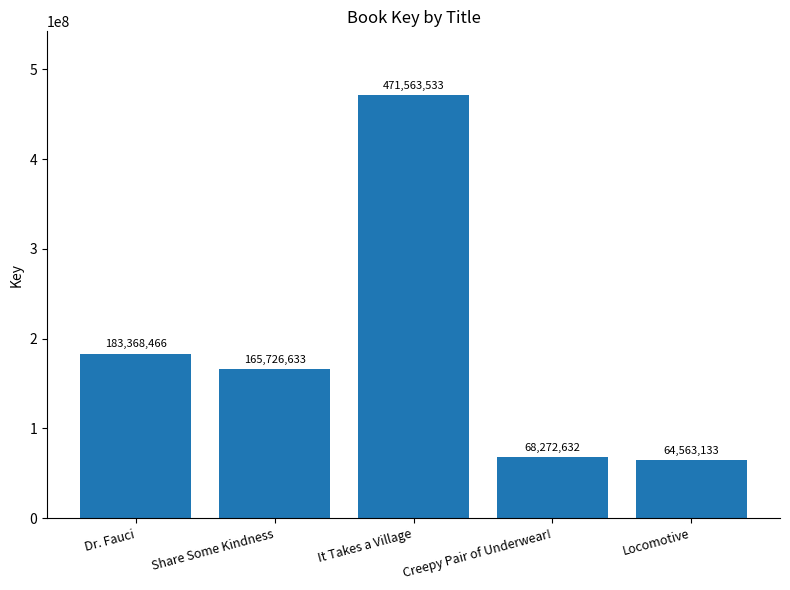

What is the average value?

190698879